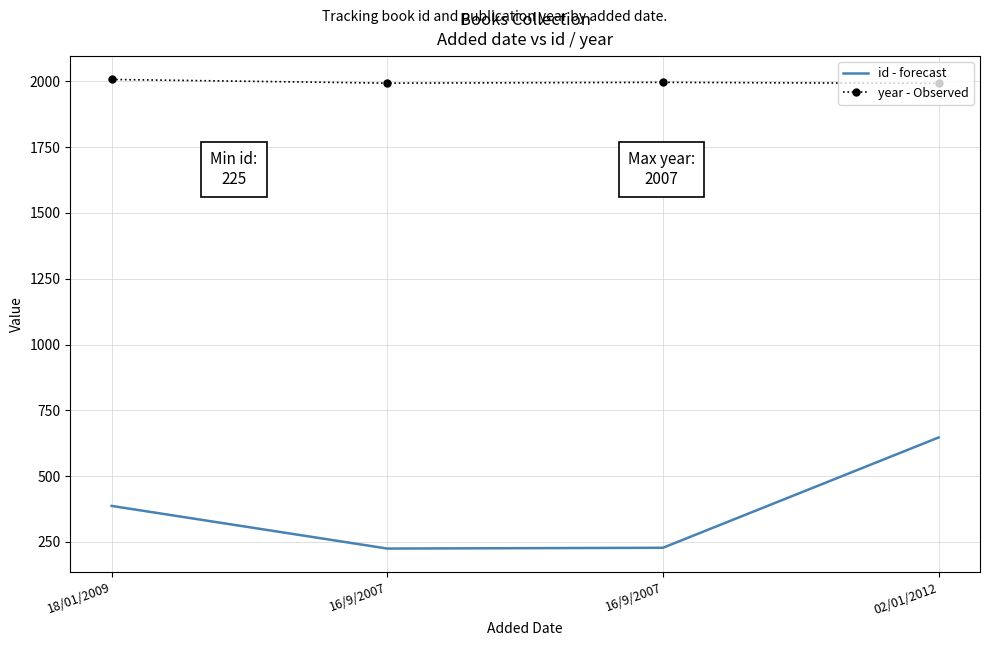

What are all the series names shown in the legend?

id - forecast, year - Observed